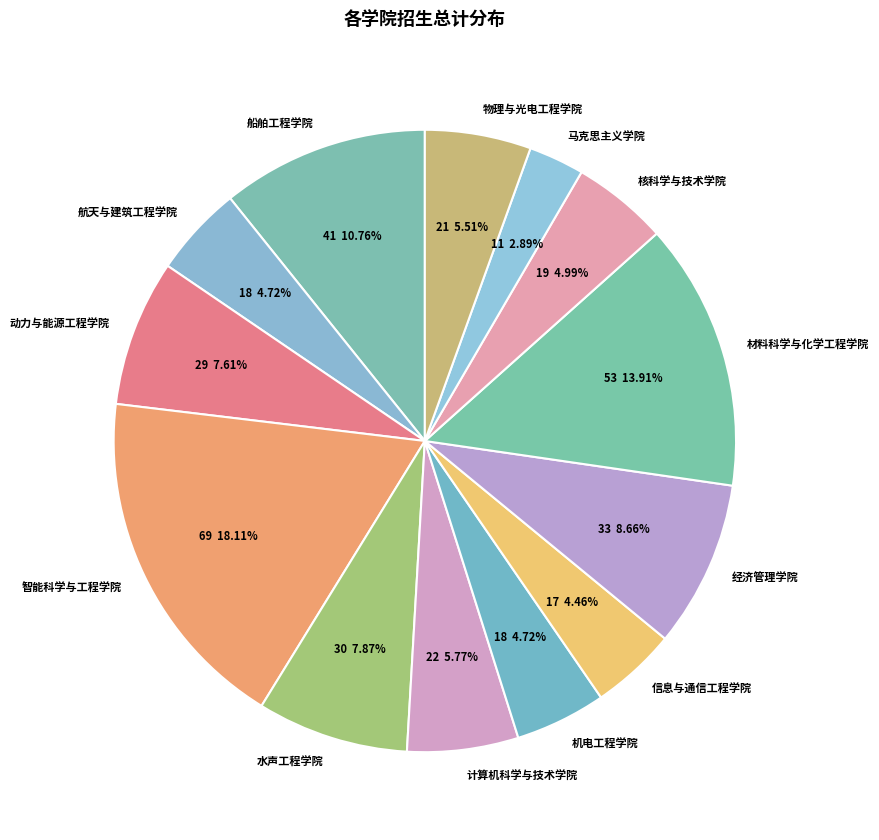

What is the smallest slice in the pie chart?

马克思主义学院